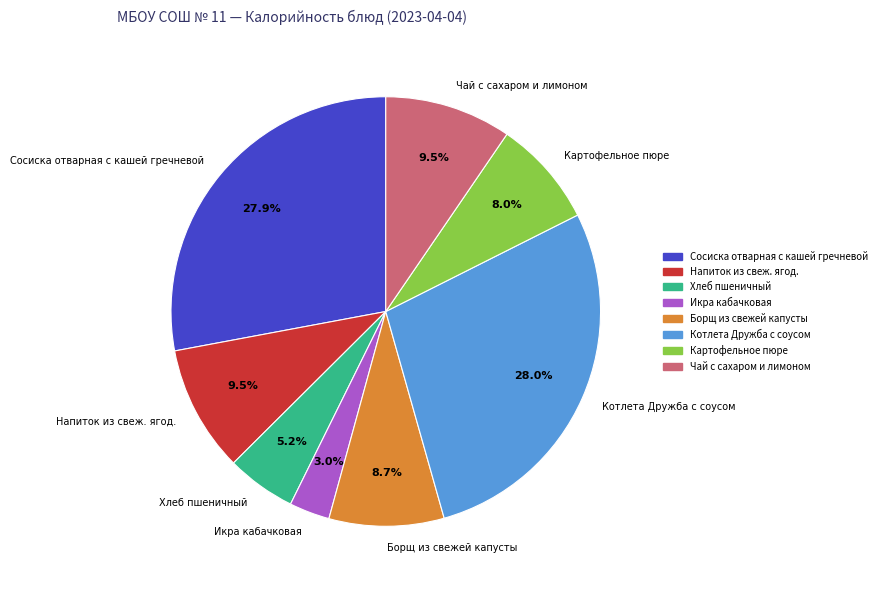

Which category has the smallest portion of the pie?

Икра кабачковая